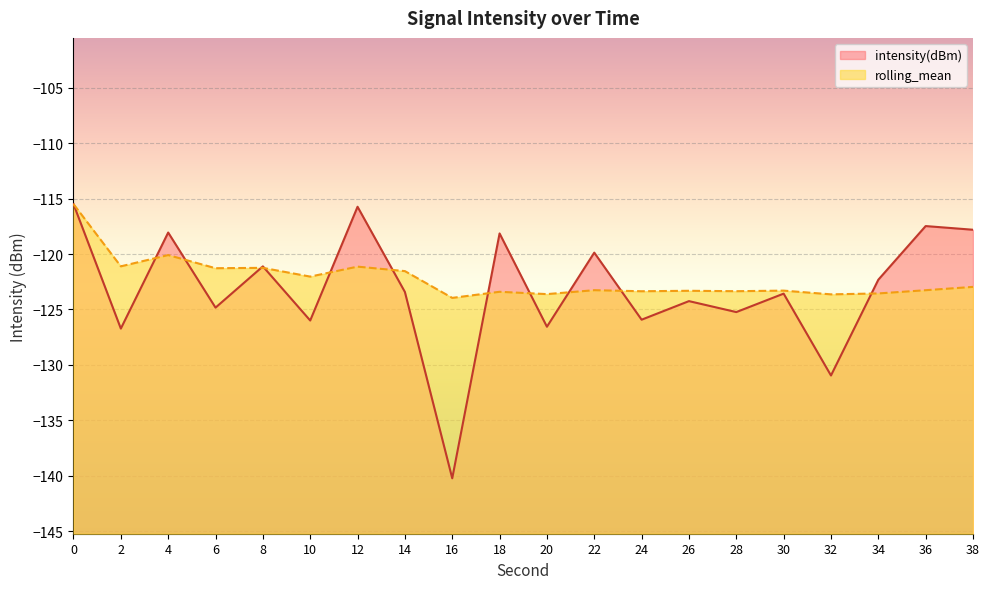

How many values in the intensity(dBm) series exceed -123?

9